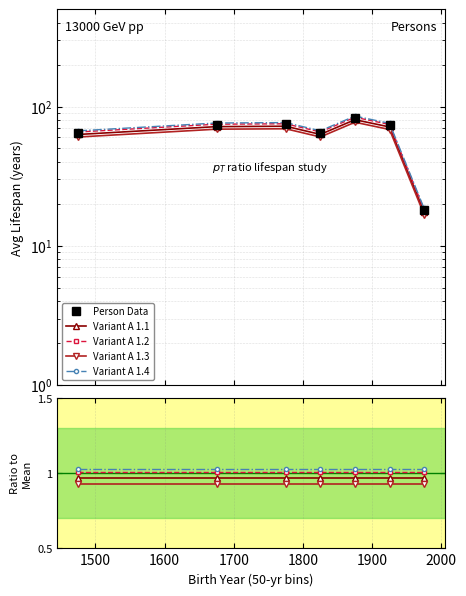

True or false: Person Data and Variant A 1.2 cross at least once.

False